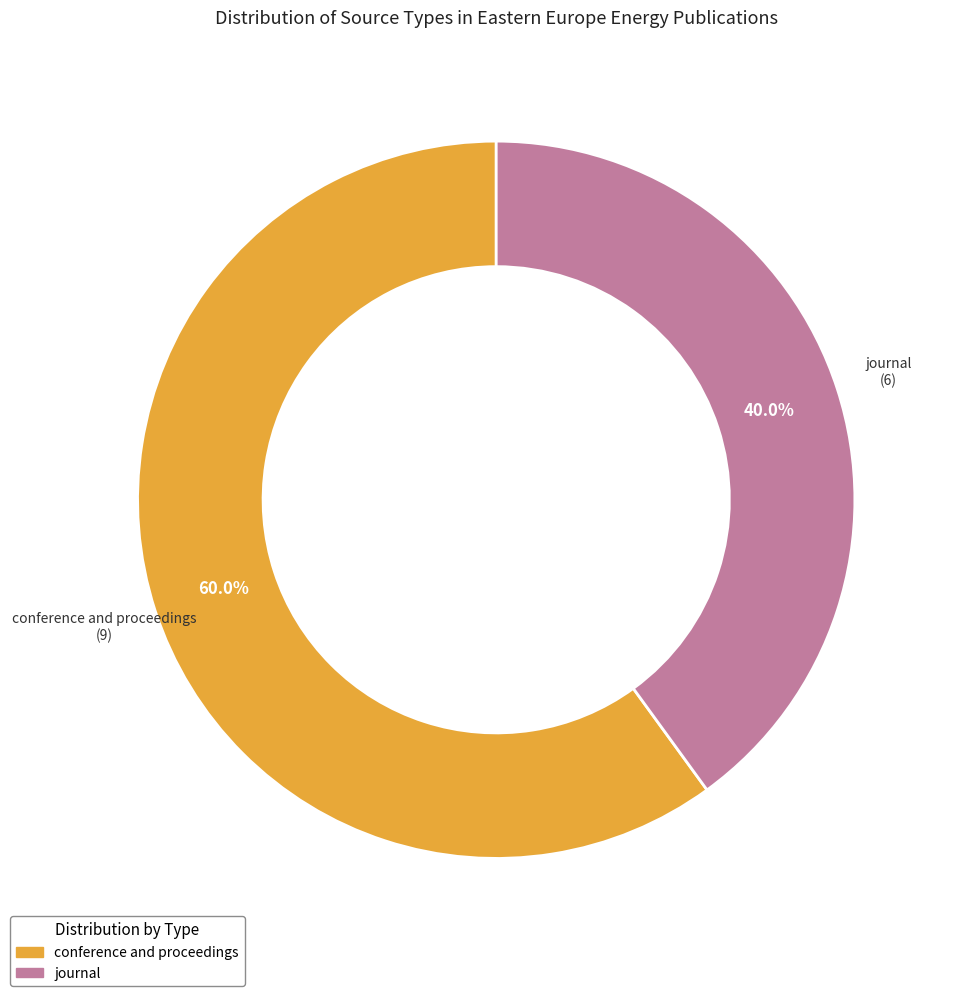

How many segments does this pie chart have?

2